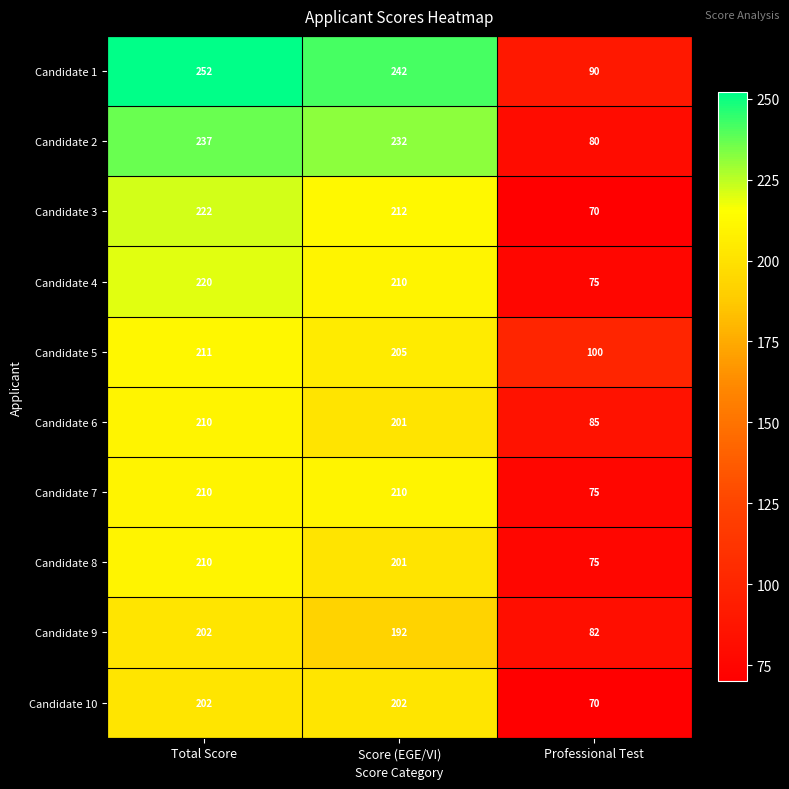

Count the number of categories in the chart.

3